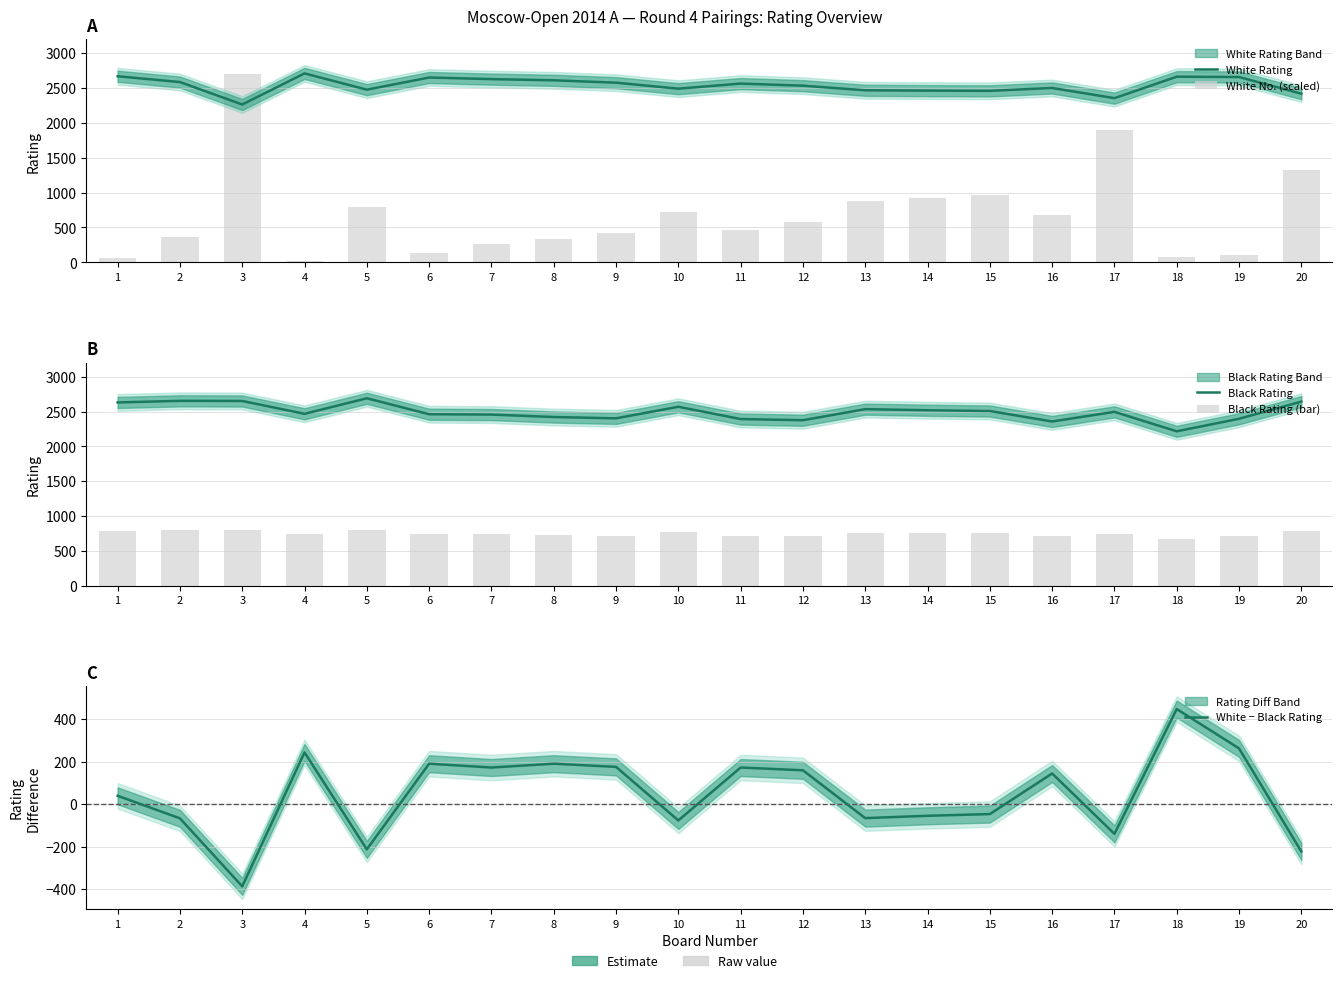

The value of White No. (scaled) at 14 is 371.8. True or false?

False